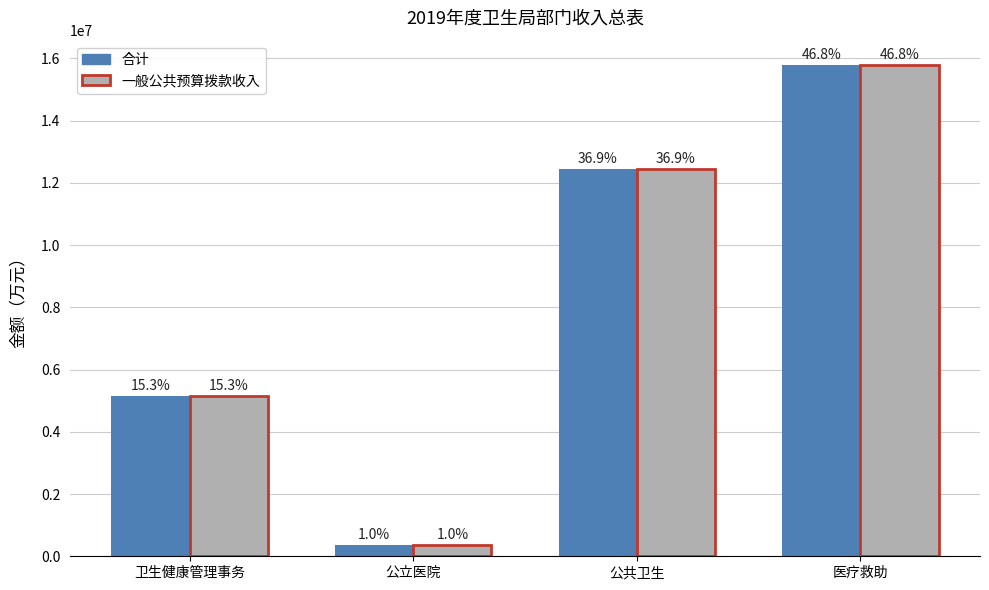

At how many categories does at least one series exceed 6837378?

2